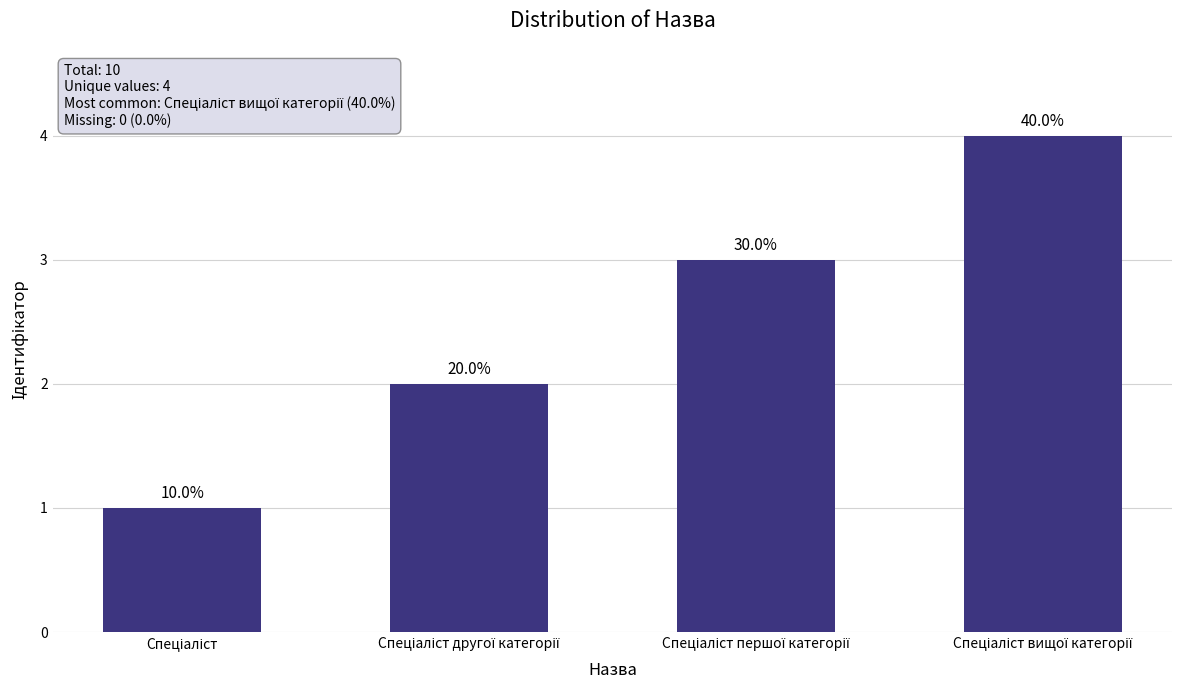

What is the label of the 2nd bar from the left?

Спеціаліст другої категорії